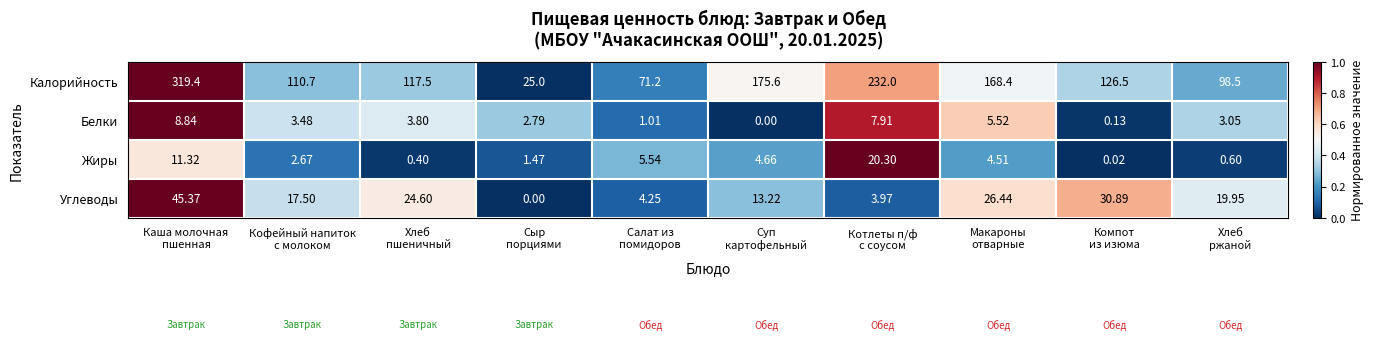

List the series in order of their peak value, lowest first.

Белки, Жиры, Углеводы, Калорийность